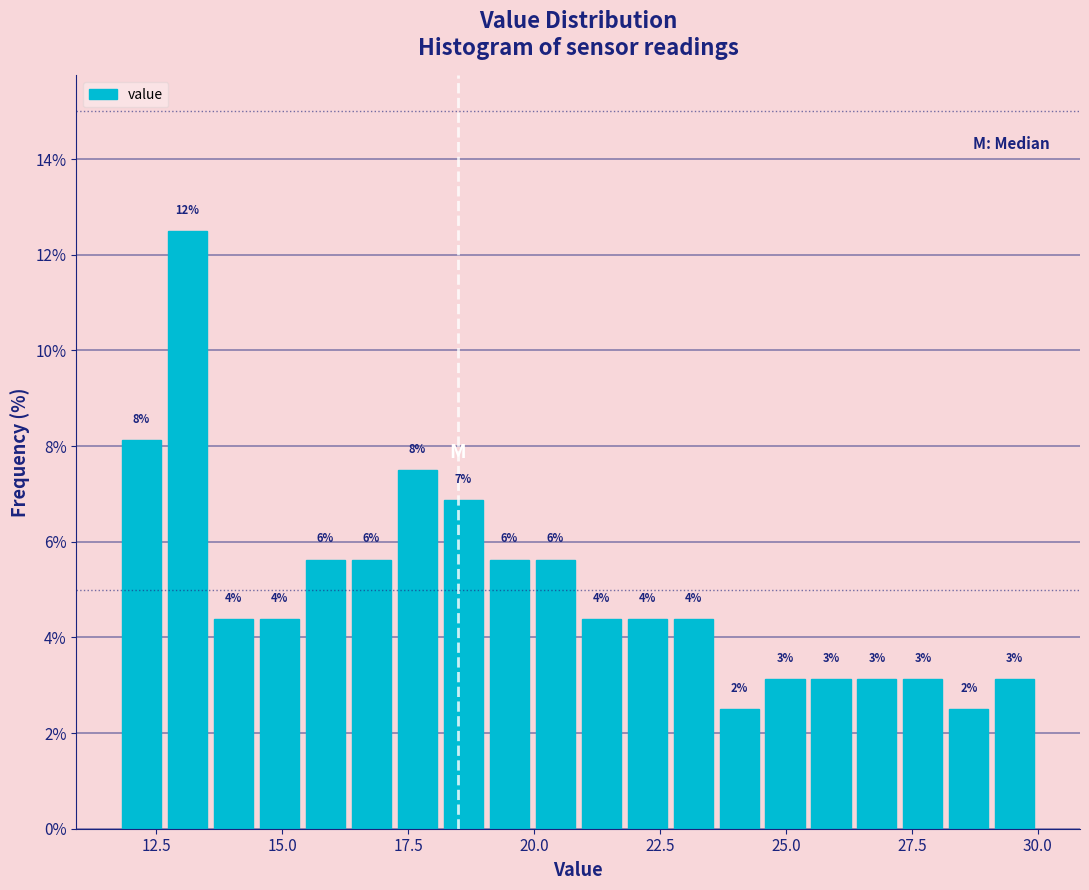

Read against the x-axis, roughly where is the centre of the tallest bar?

13.0